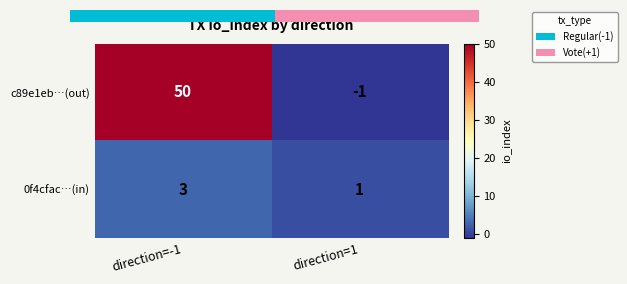

What is the difference between the maximum and minimum values in the c89e1eb…(out) series?

51